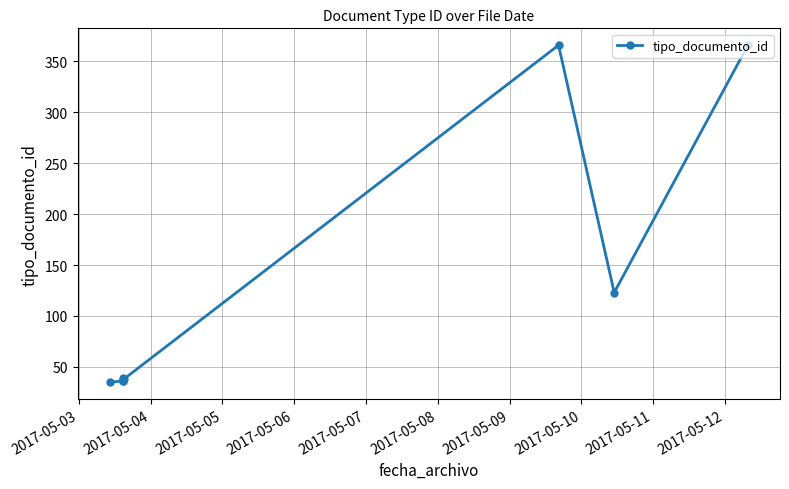

What is the value of the 3rd point from the left?

36